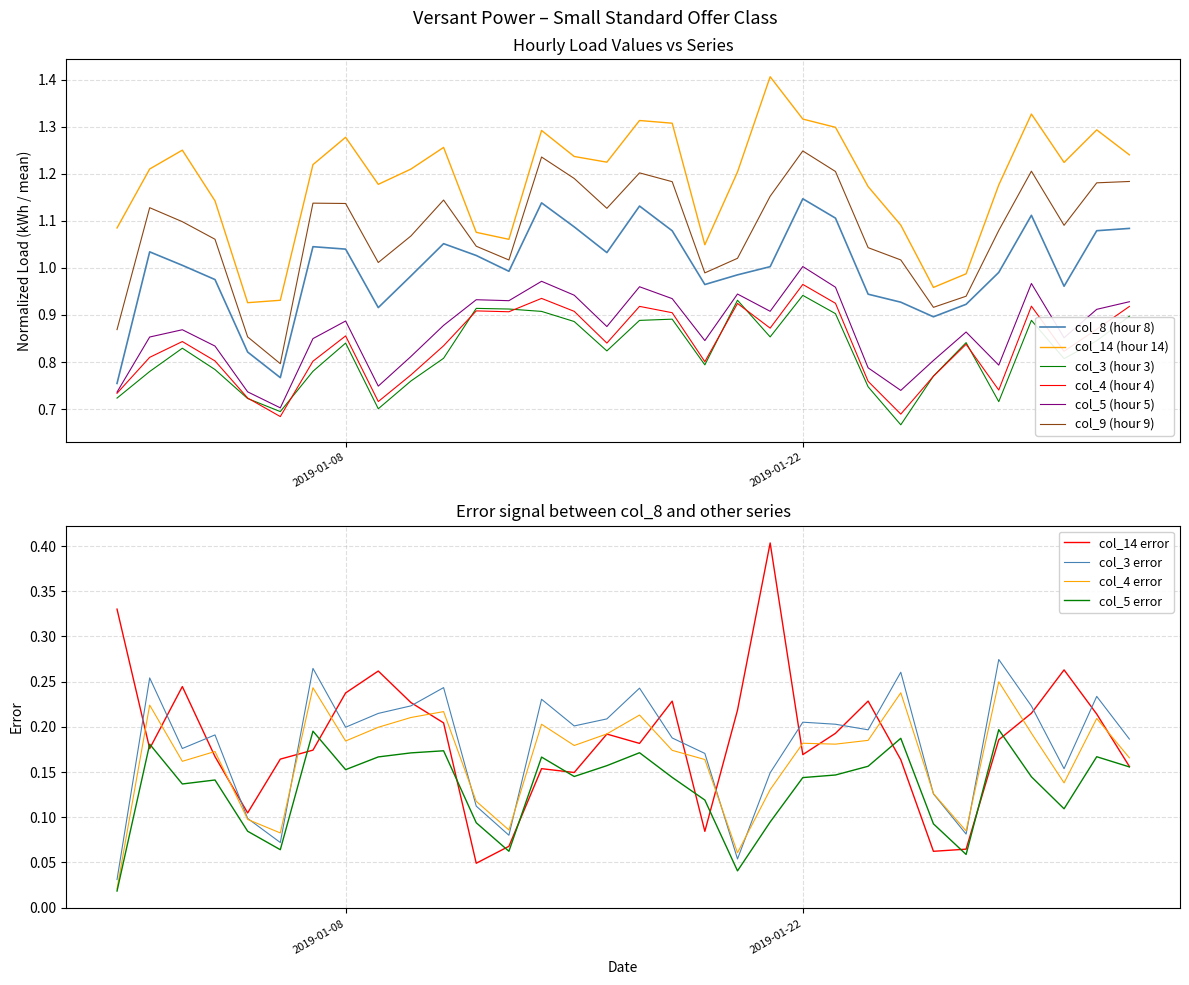

What is the difference between the second highest and second lowest values in the col_4 series?

0.2